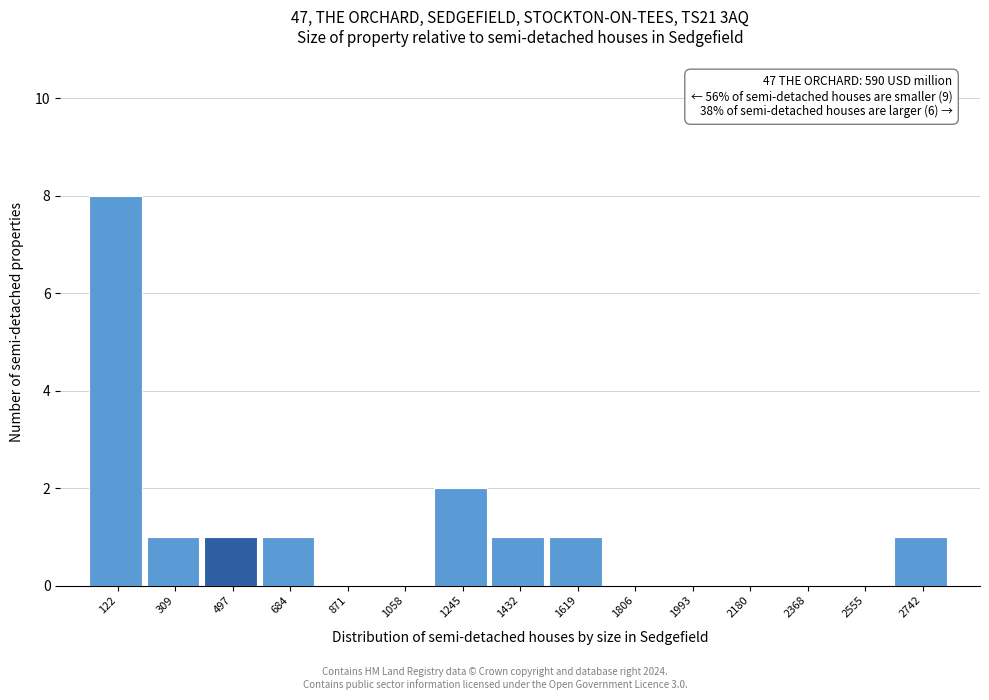

Over which range of the x-axis is the bar tallest?

20 to 220